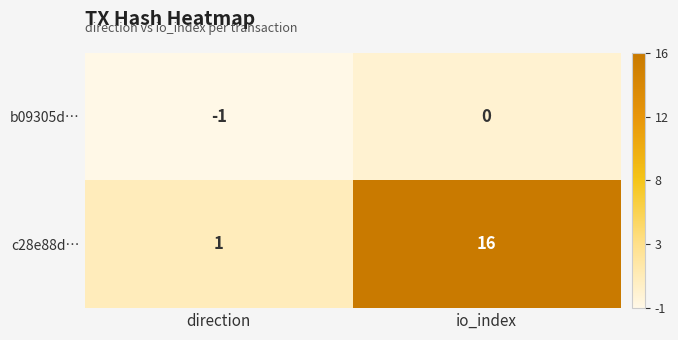

At which category is the sum across all series the highest?

io_index